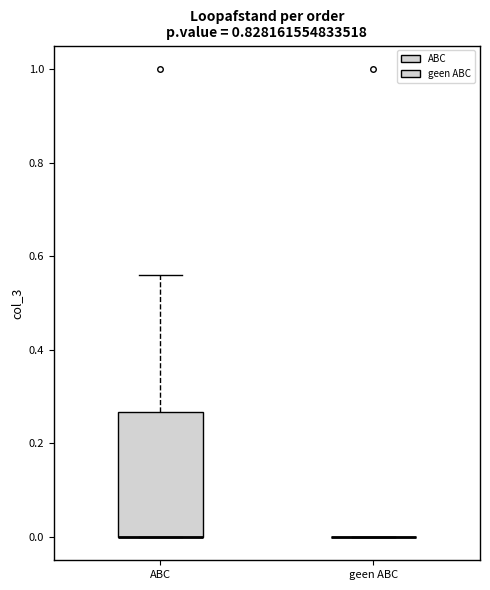

Reading left to right, read every box against the y-axis: the position of its median line, the range the box covers, and the ends of its whiskers. The values are not printed on the chart, so give them approximately, as read against the axis.

ABC: median 0.00 (drawn on the box's lower edge), box 0.00 to 0.26, whiskers 0.00 to 0.56
geen ABC: box collapsed to a line at 0.00, whiskers 0.00 to 0.00